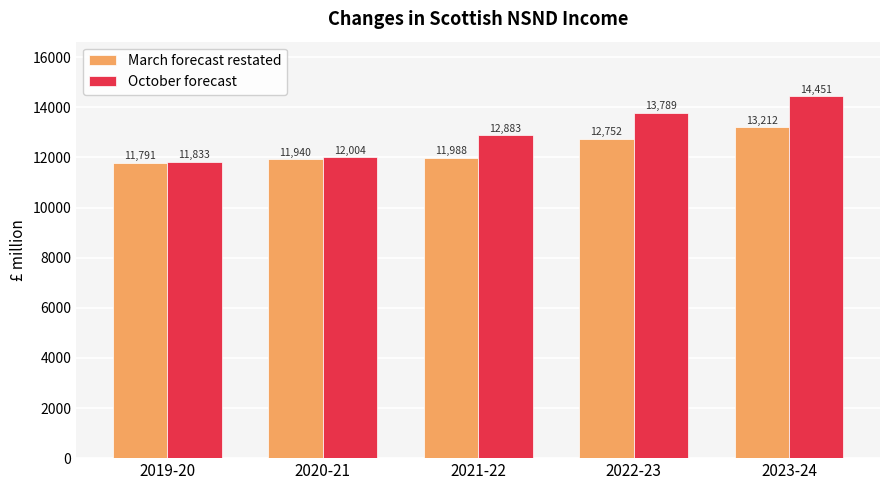

Are the bars grouped side by side (vs. stacked)?

Yes